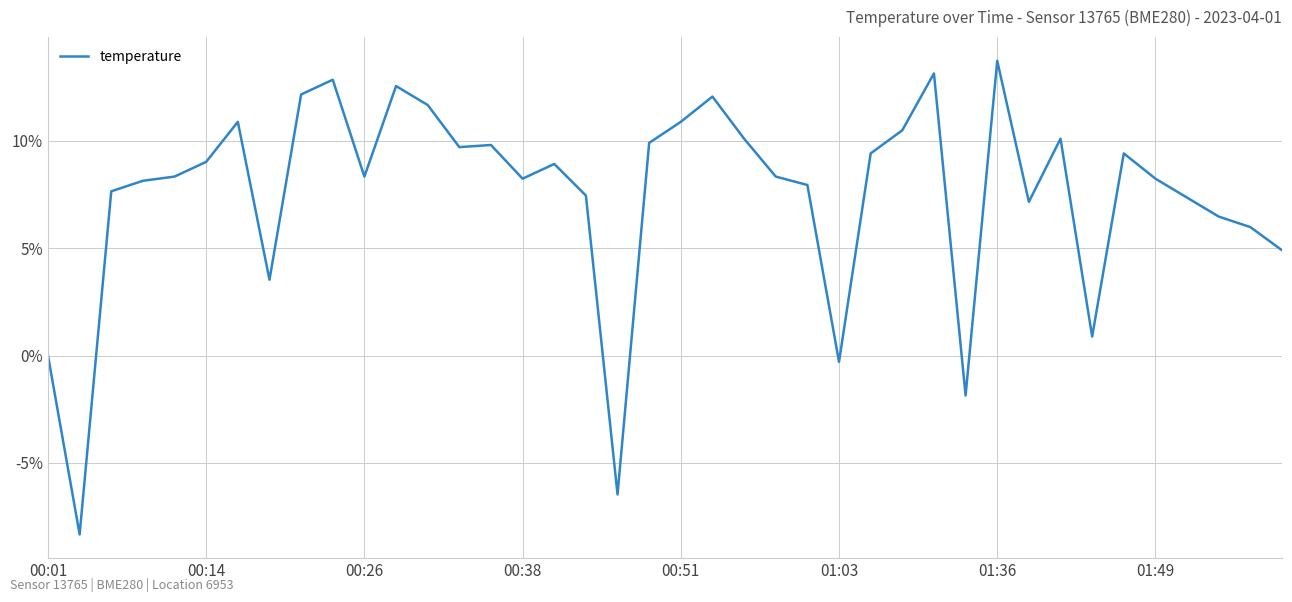

What is the greatest value displayed?

13.7